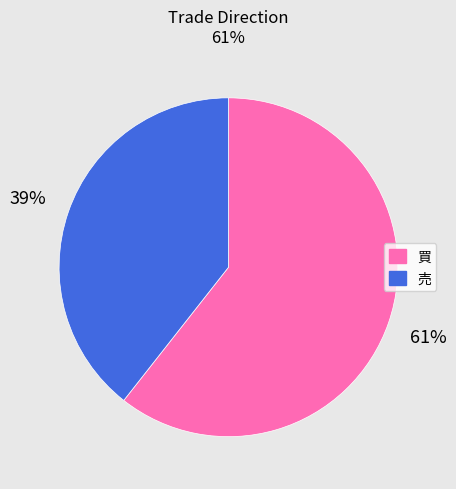

Which has a higher value, 買 or 売?

買